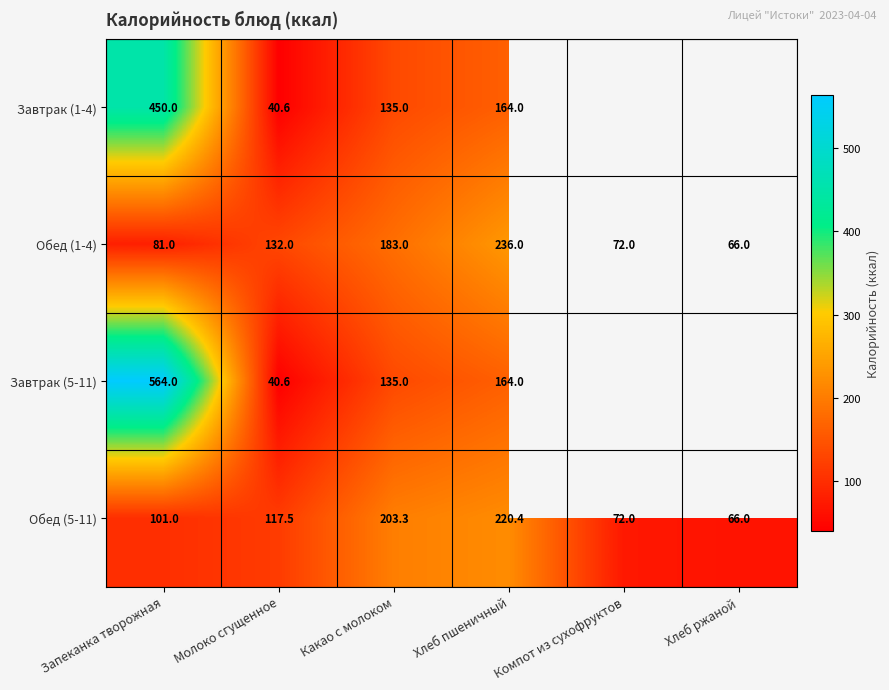

Where does the Обед (5-11) series first go above 117?

Молоко сгущенное